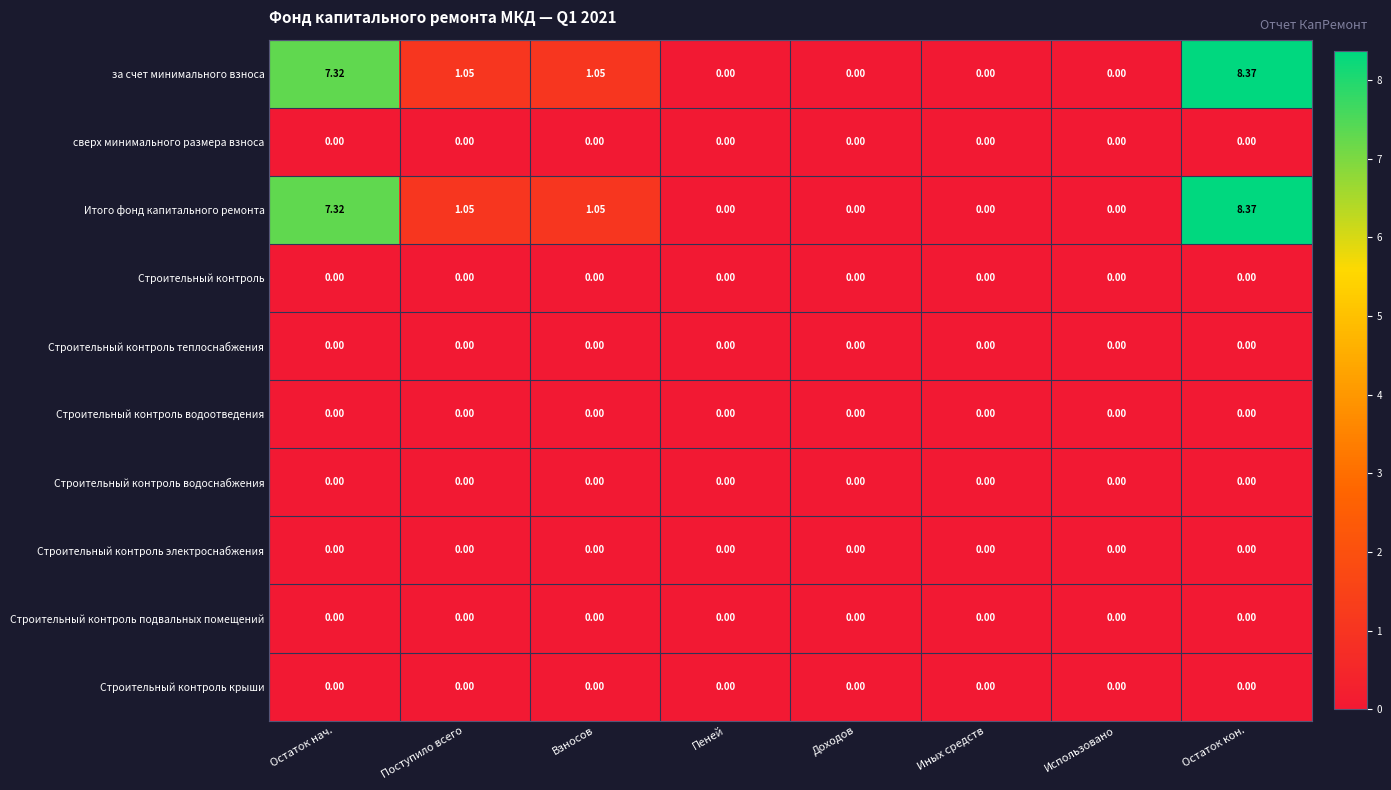

Is the value of Итого фонд капитального ремонта at Остаток кон. greater than the value of сверх минимального размера взноса at Остаток нач.?

Yes